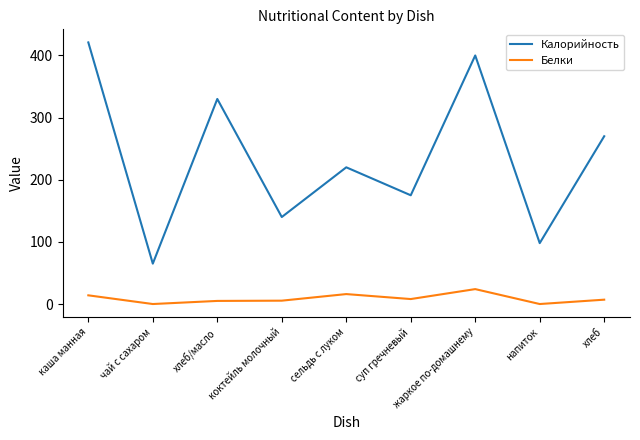

True or false: Калорийность and Белки cross at least once.

False